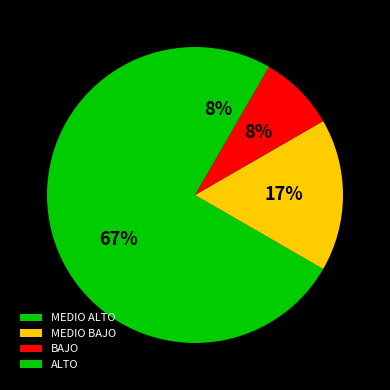

What percentage do MEDIO BAJO and ALTO together represent?

25.0%